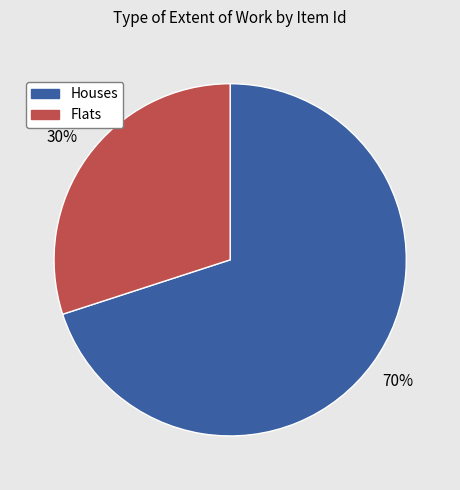

Is there any slice that represents more than half of the pie?

Yes